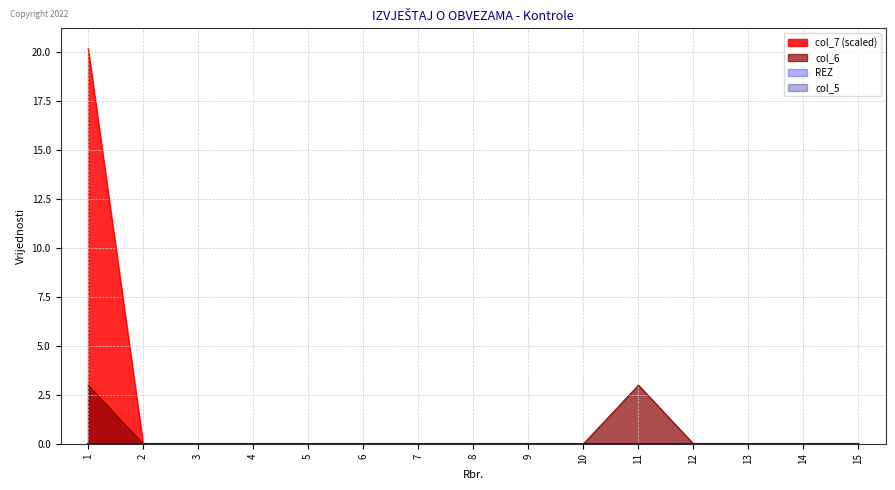

What is the maximum value shown in the chart?

20.2